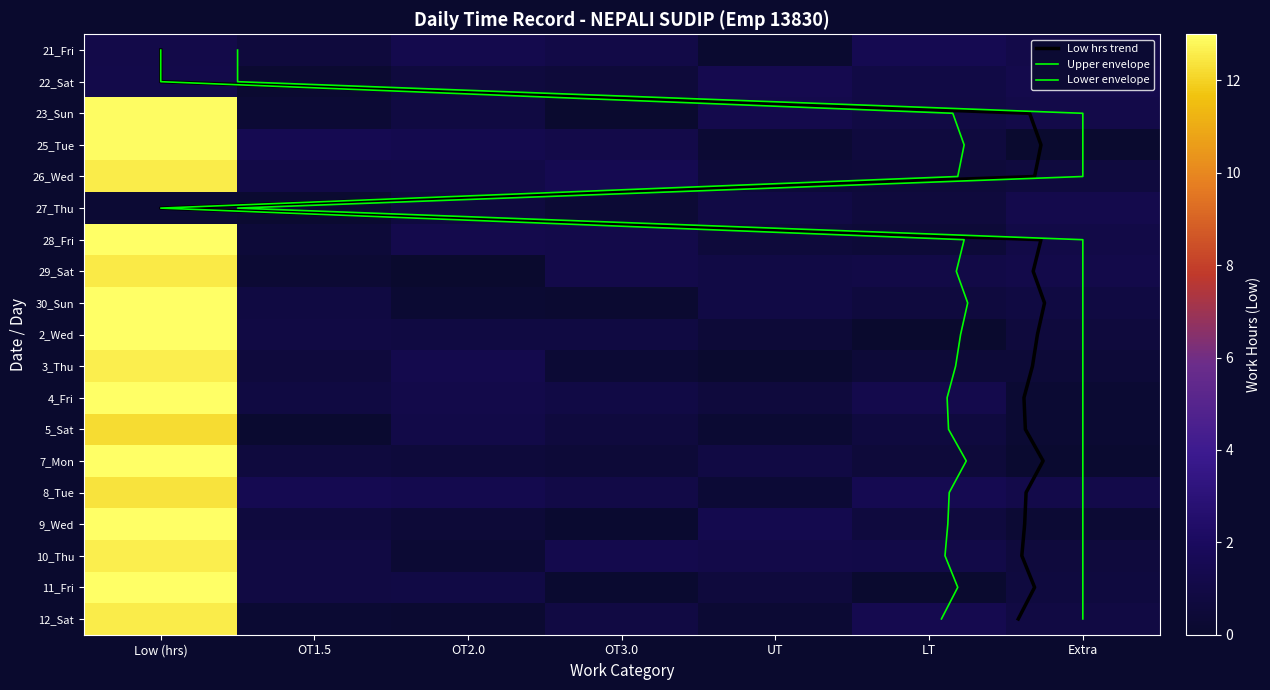

The 7_Mon series shows 1.4 at UT. True or false?

True